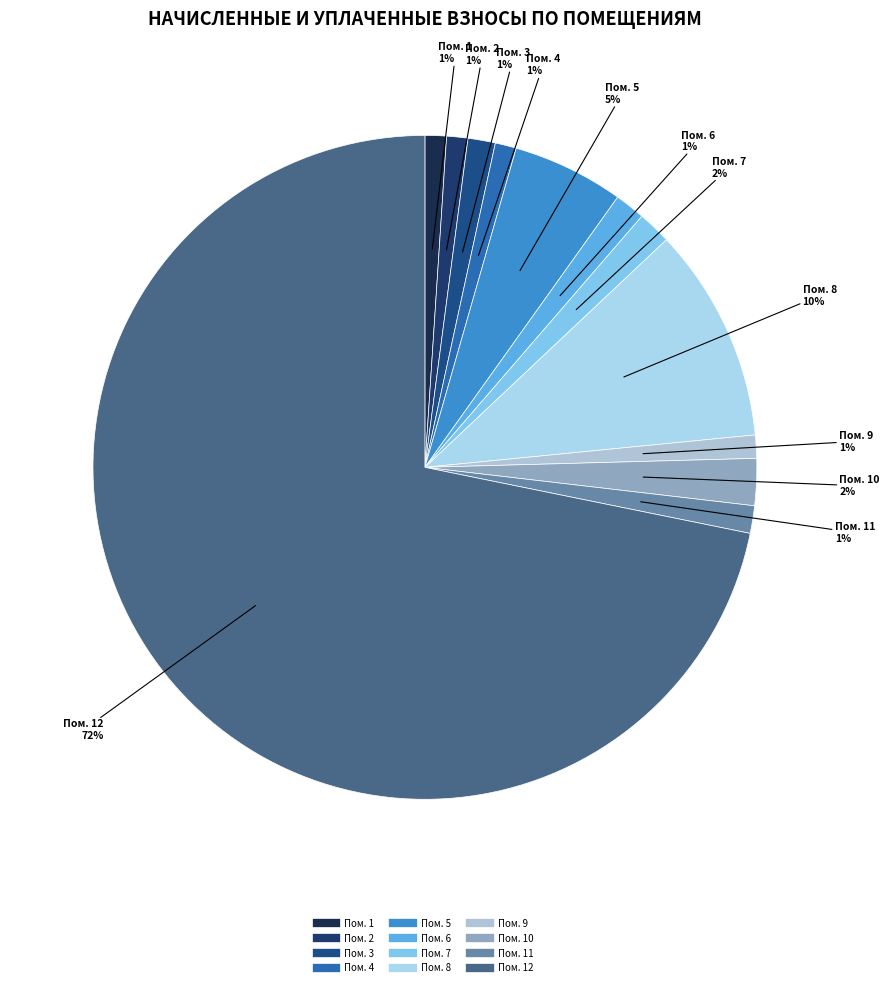

Is there any slice that represents more than half of the pie?

Yes